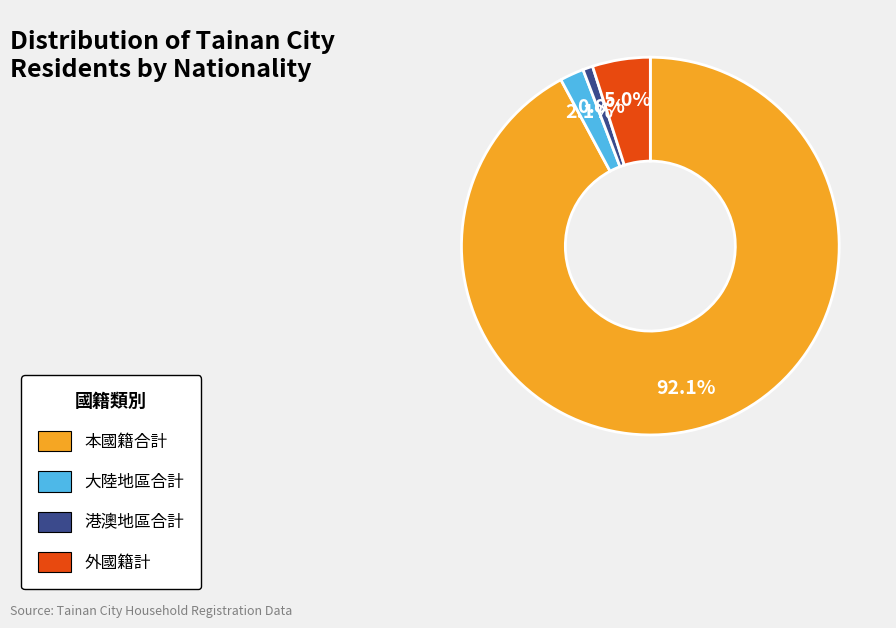

How many slices are in this pie chart?

4